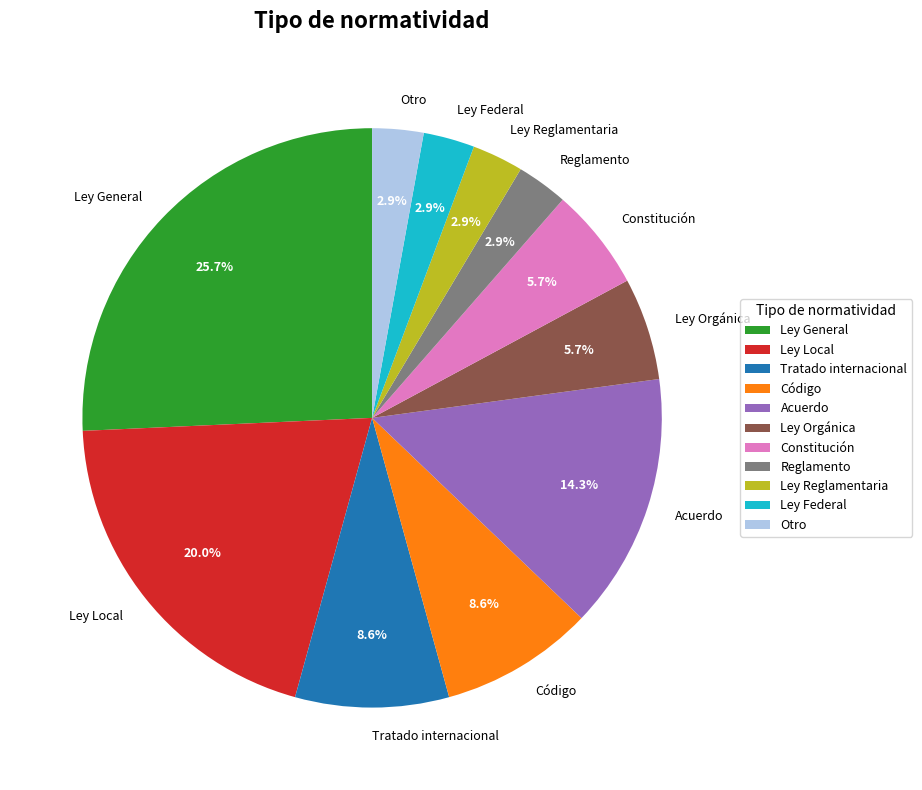

How many slices are in this pie chart?

11